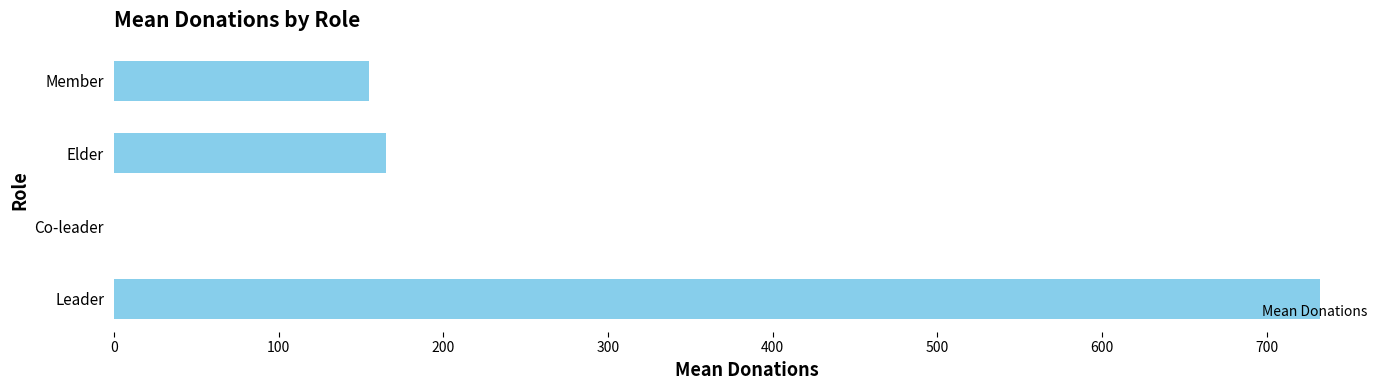

What is the sum of all values?

1052.2